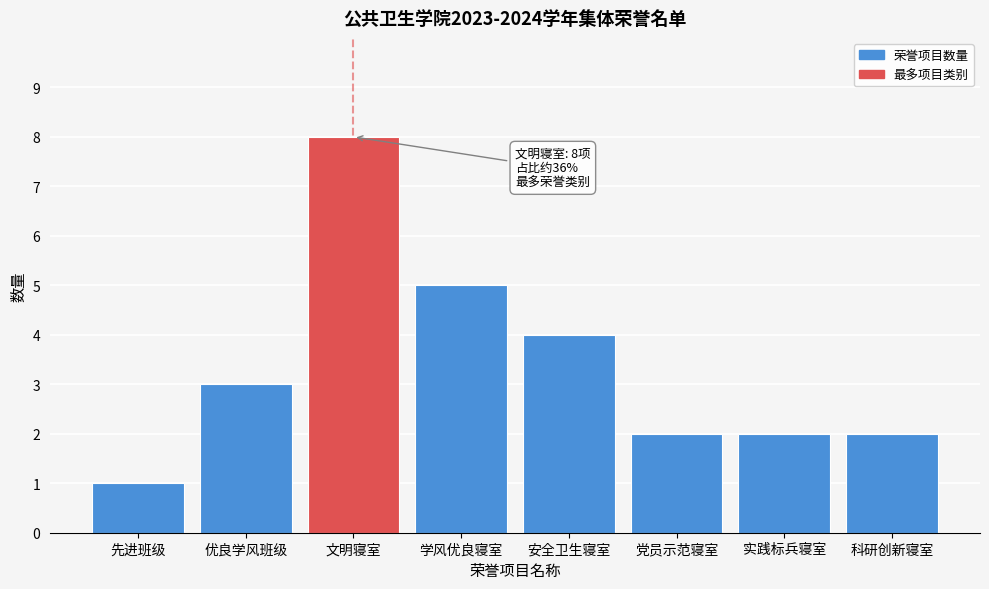

Reading left to right, list all the values displayed in this chart.

先进班级=1	优良学风班级=3	文明寝室=8	学风优良寝室=5	安全卫生寝室=4	党员示范寝室=2	实践标兵寝室=2	科研创新寝室=2